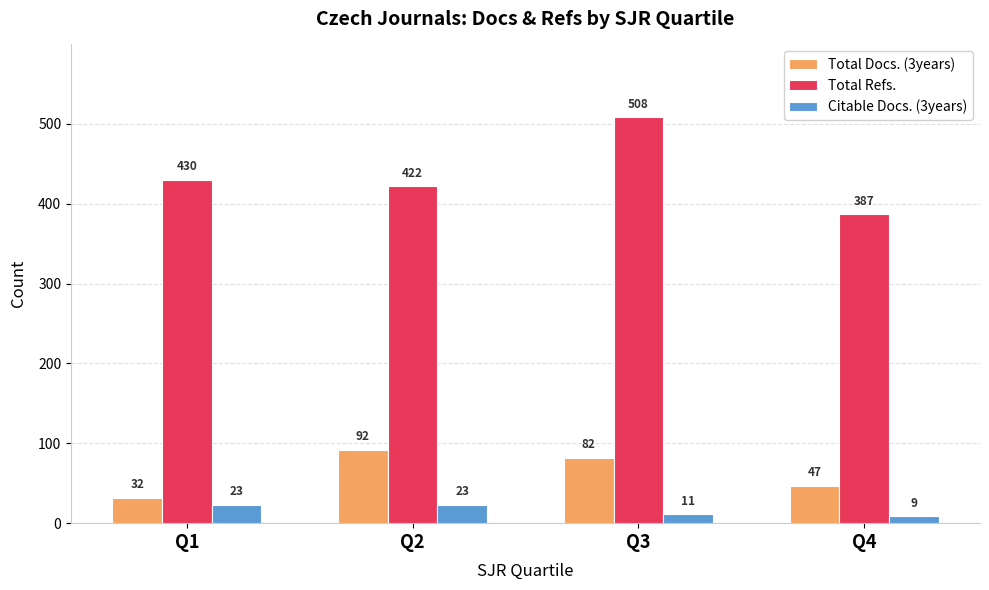

What is the value of the Citable Docs. (3years) bar at the 3rd from the left?

11